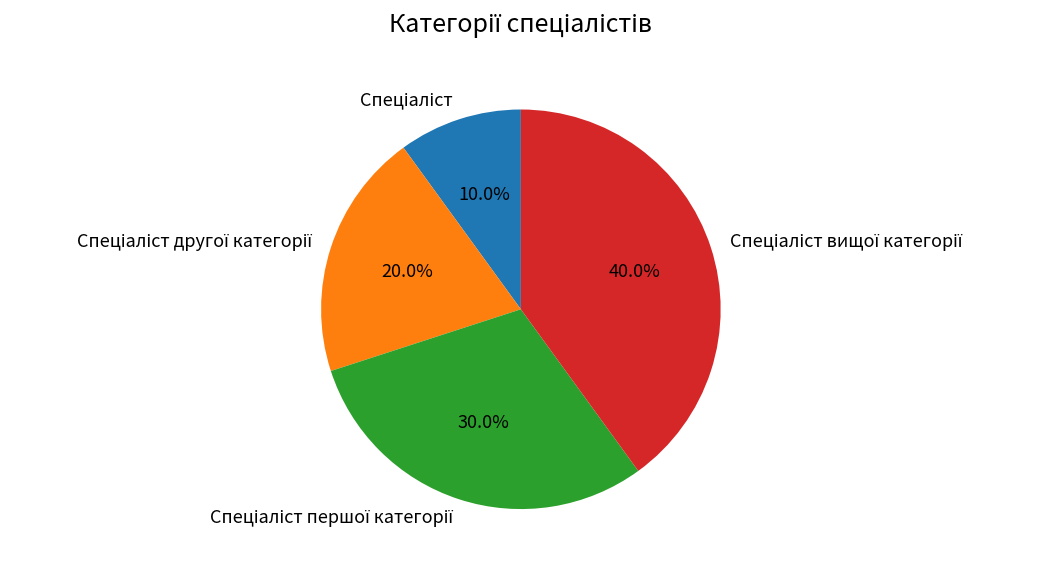

Does any single category account for the majority?

No